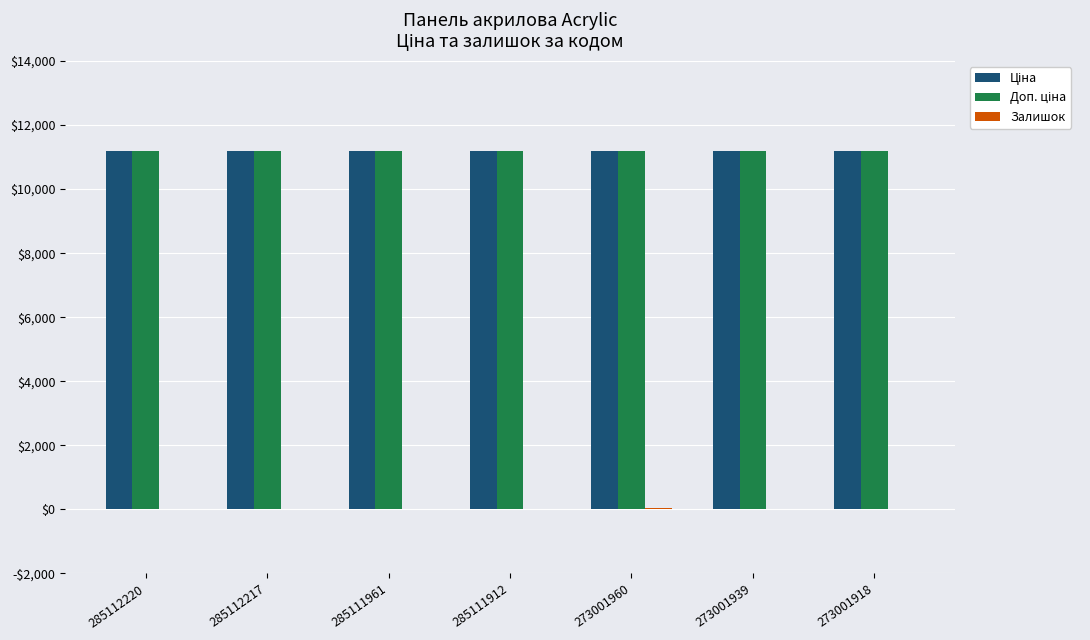

The value of Ціна at 285111912 is 11188.2. True or false?

True